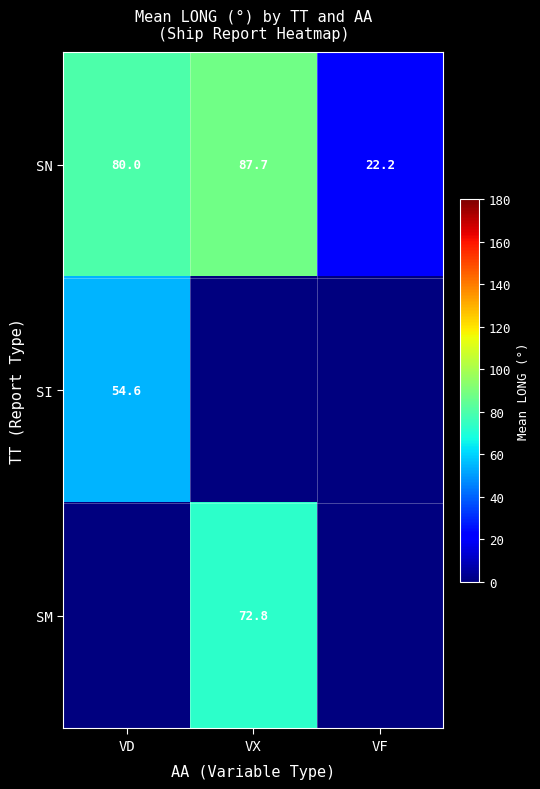

Rank the categories by SN value from lowest to highest.

VF, VD, VX